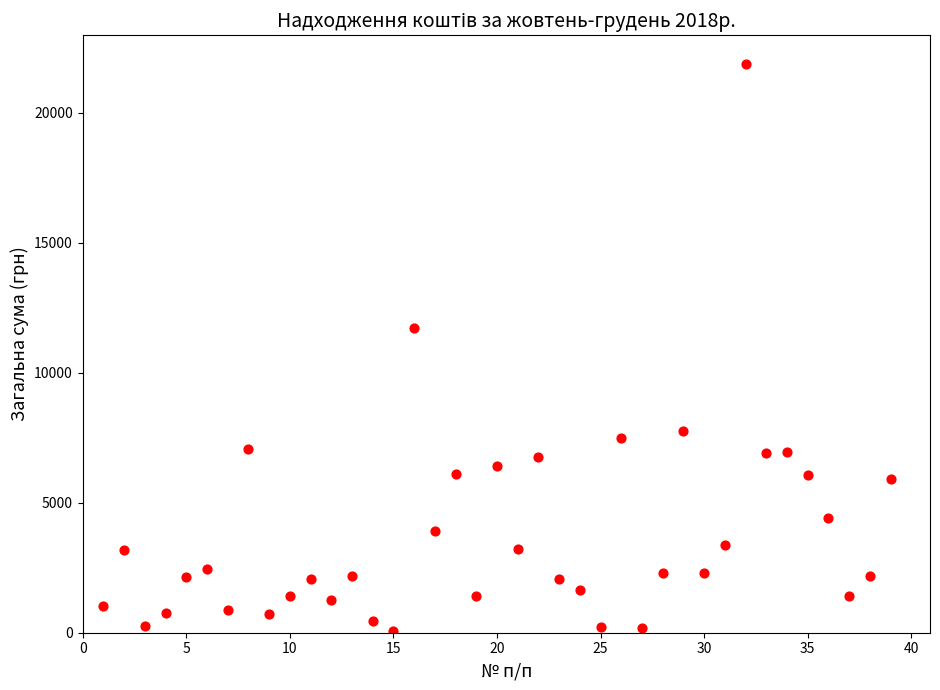

What is the range of X values (max minus min)?

38